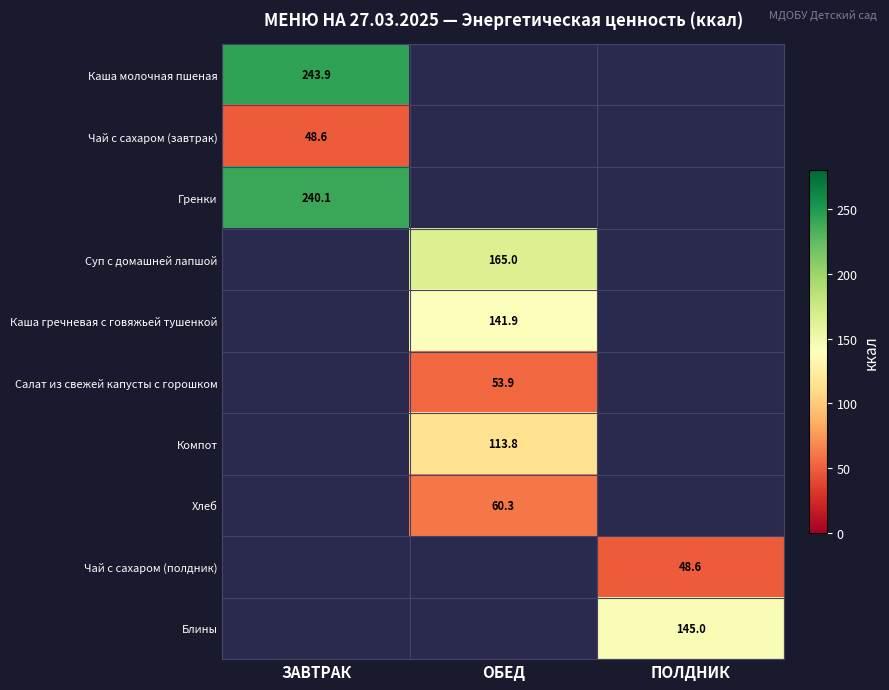

The value of Каша гречневая с говяжьей тушенкой at ОБЕД is 141.9. True or false?

True